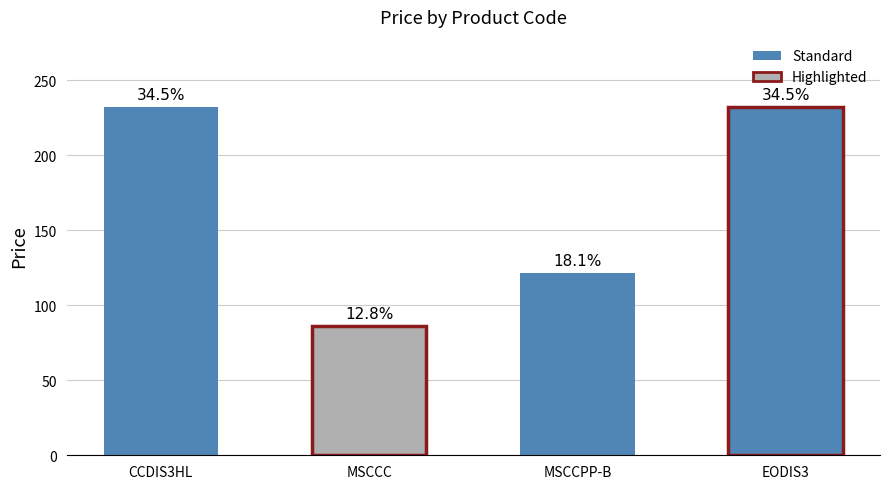

What is the sum of the values at MSCCPP-B and EODIS3?

353.8